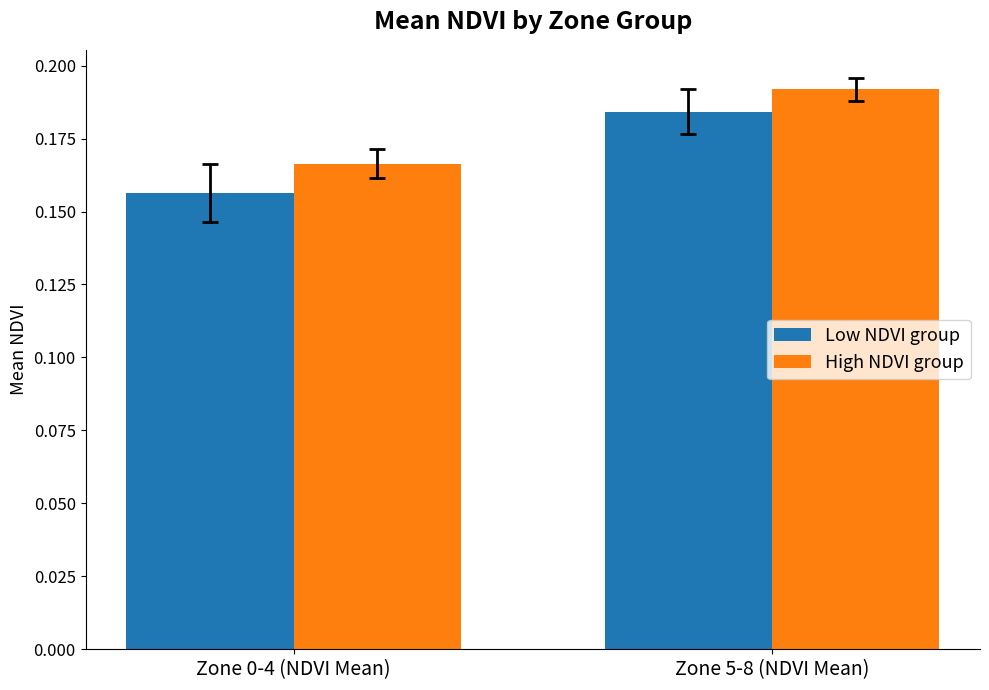

True or false: Low NDVI group has a value of 0.3 at Zone 0-4 (NDVI Mean).

False